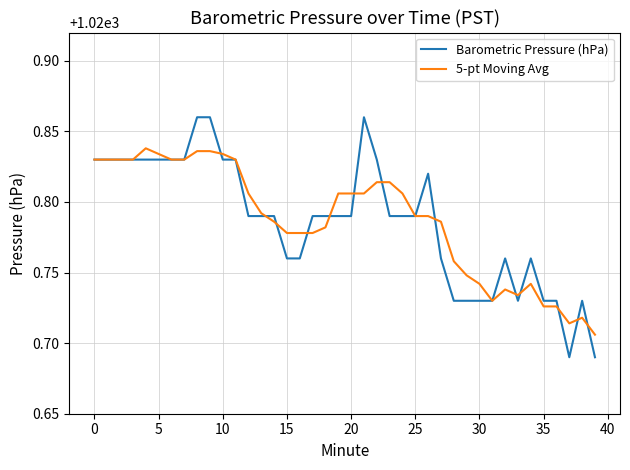

List the series in order of their peak value, highest first.

Barometric Pressure (hPa), 5-pt Moving Avg